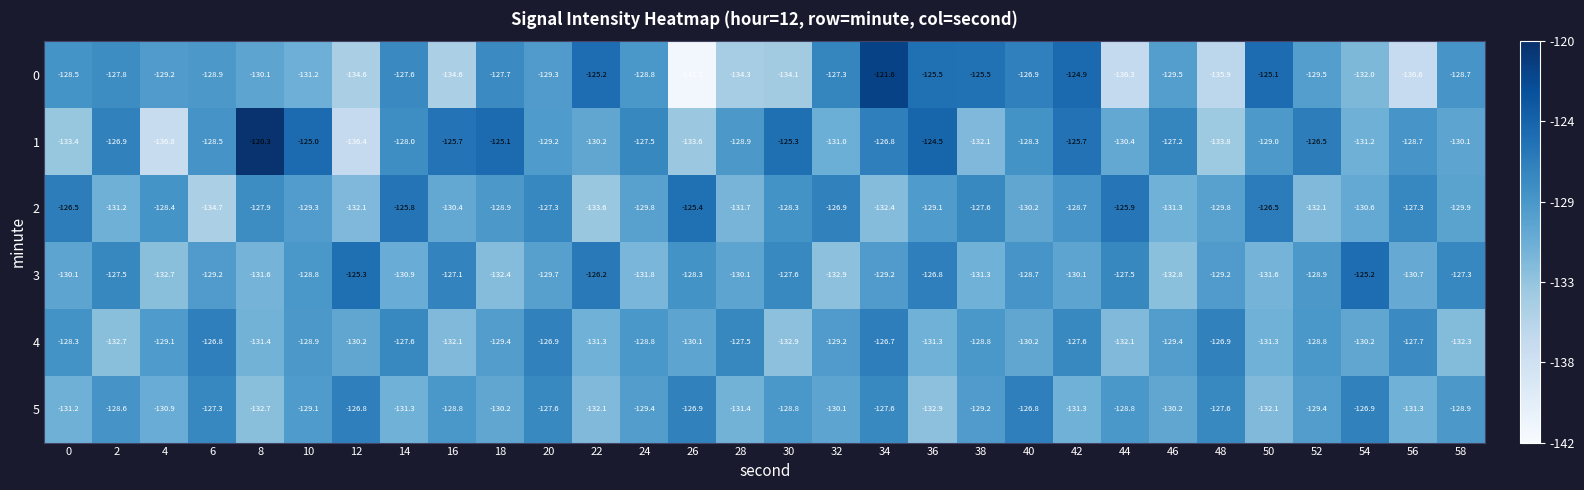

The value of 4 at 42 is -127.6. True or false?

True